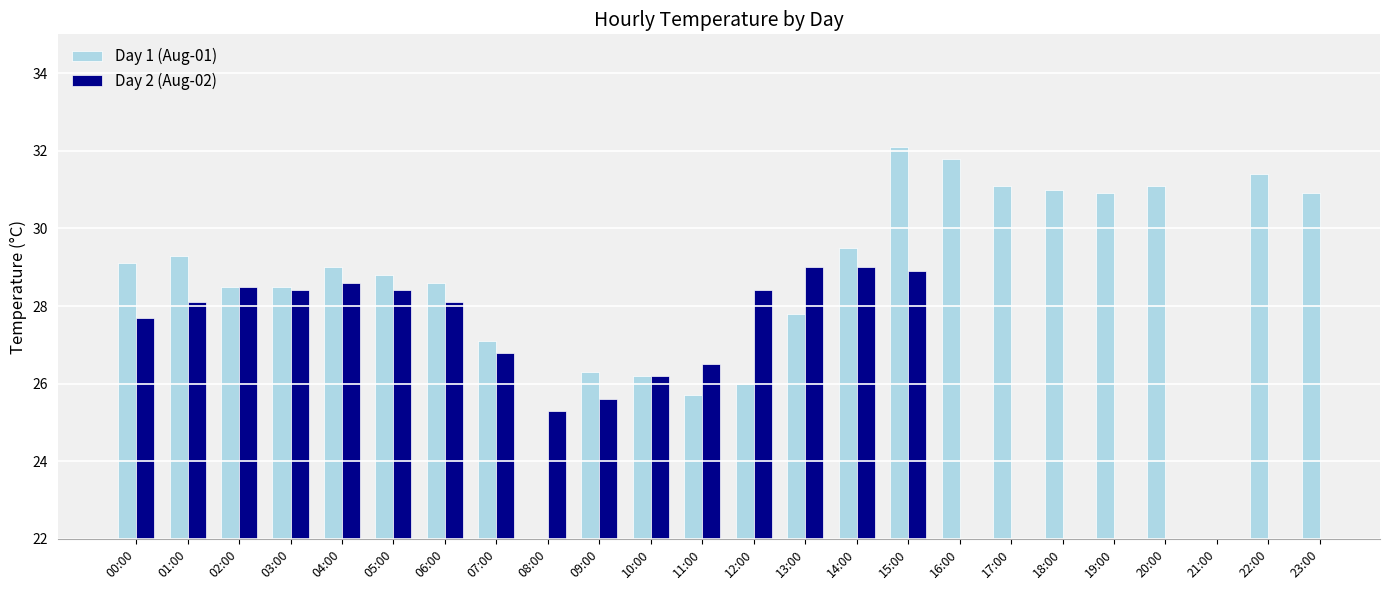

What is the label of the 15th bar from the right?

09:00